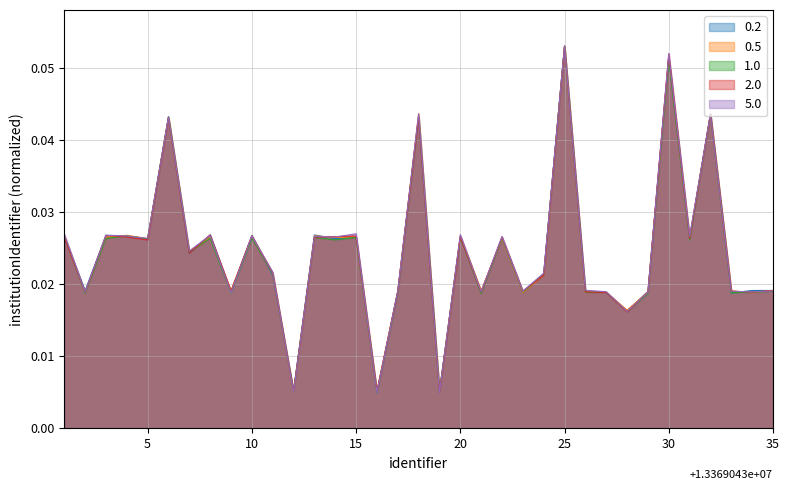

What is the maximum value shown in the chart?

0.1